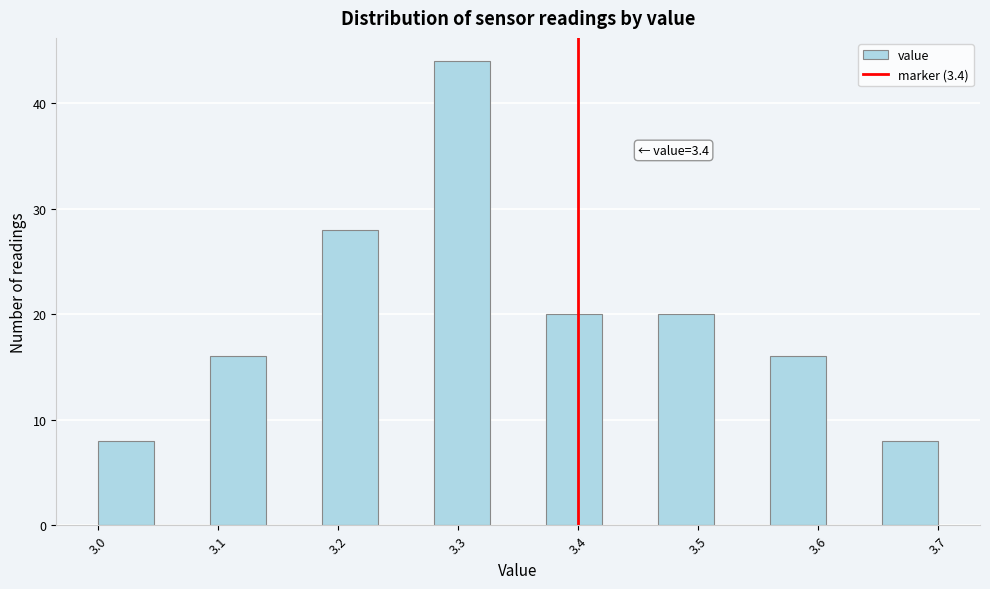

Which range on the x-axis has the tallest bar?

3.28 to 3.33